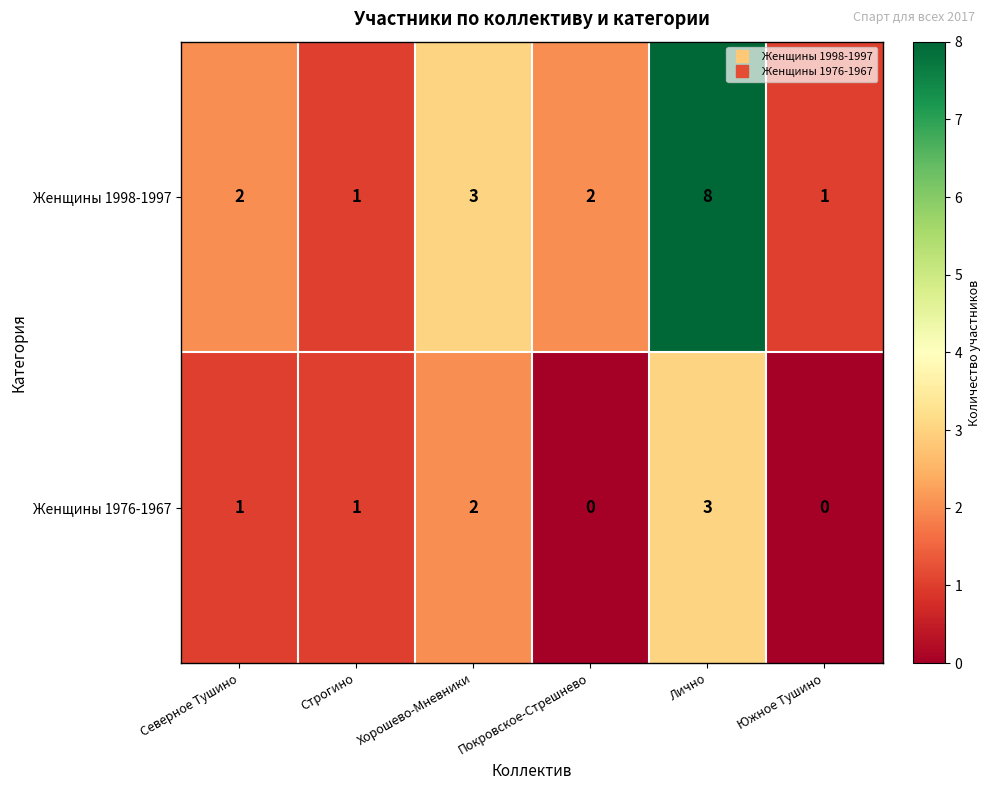

Reading left to right, extract all data points from this chart.

Женщины 1998-1997: 2	1	3	2	8	1
Женщины 1976-1967: 1	1	2	0	3	0